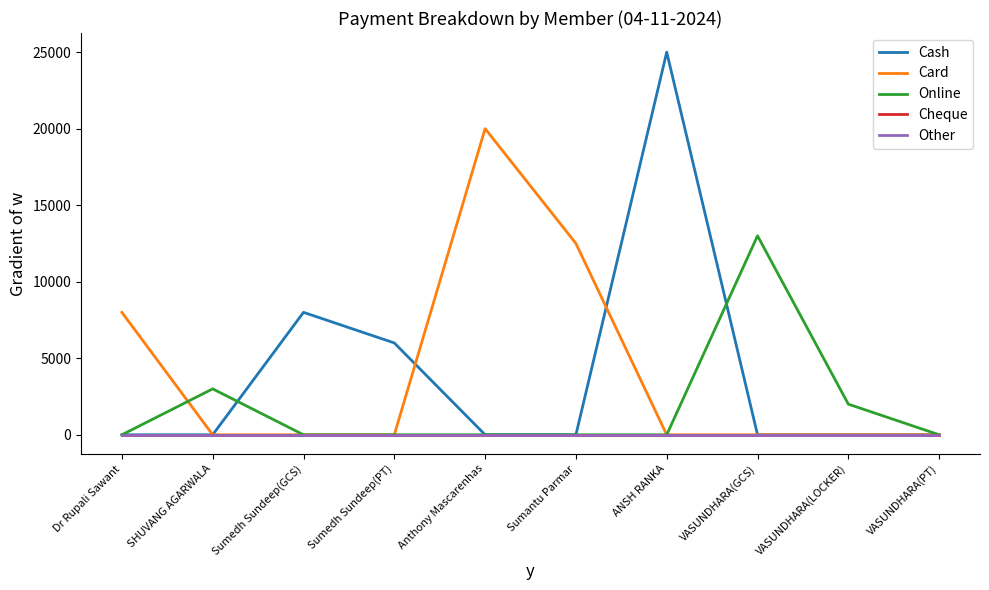

Does the chart have visible grid lines?

No